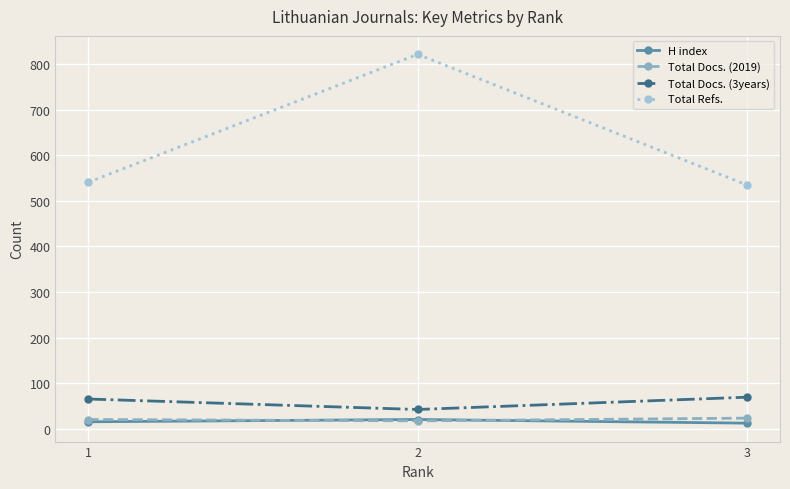

Is the value of Total Refs. at 3 greater than the value of Total Docs. (2019) at 1?

Yes